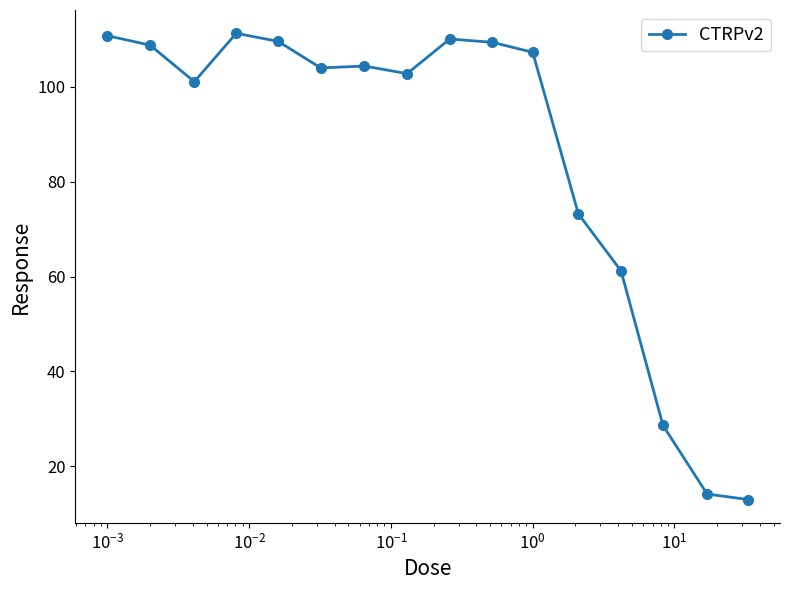

What is the maximum value shown in the chart?

111.3